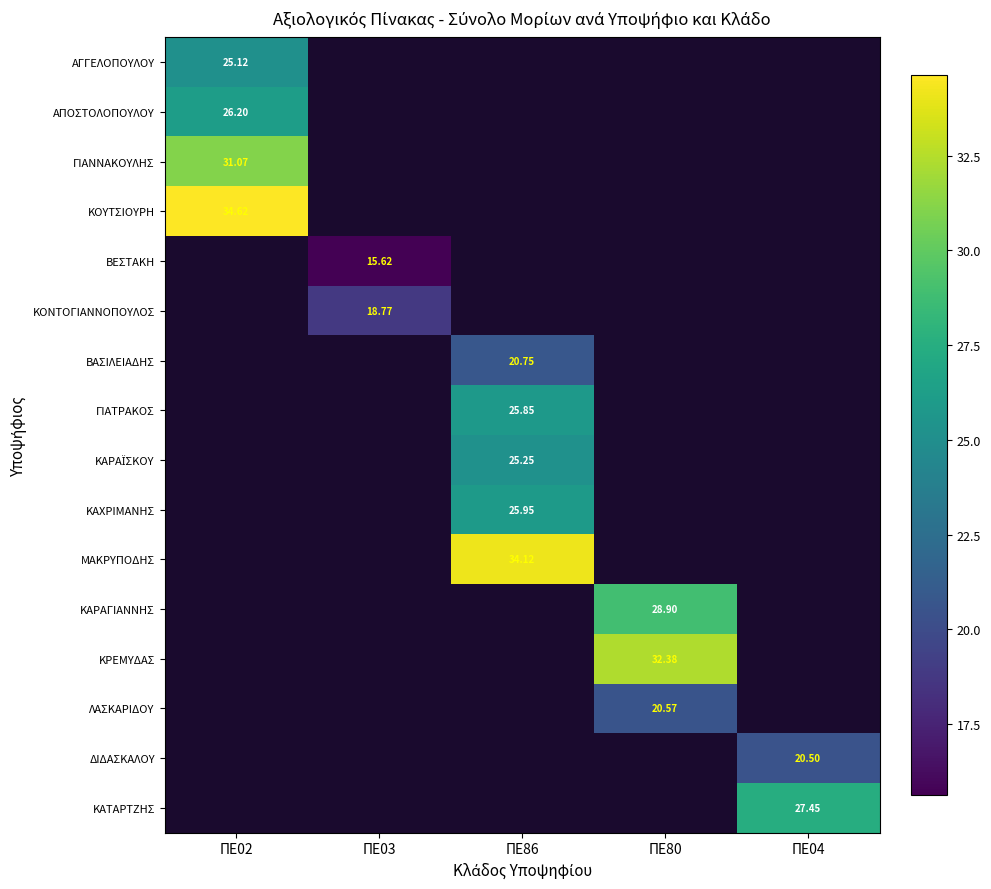

Which category has the lowest value in the ΚΑΡΑΪΣΚΟΥ series?

ΠΕ02